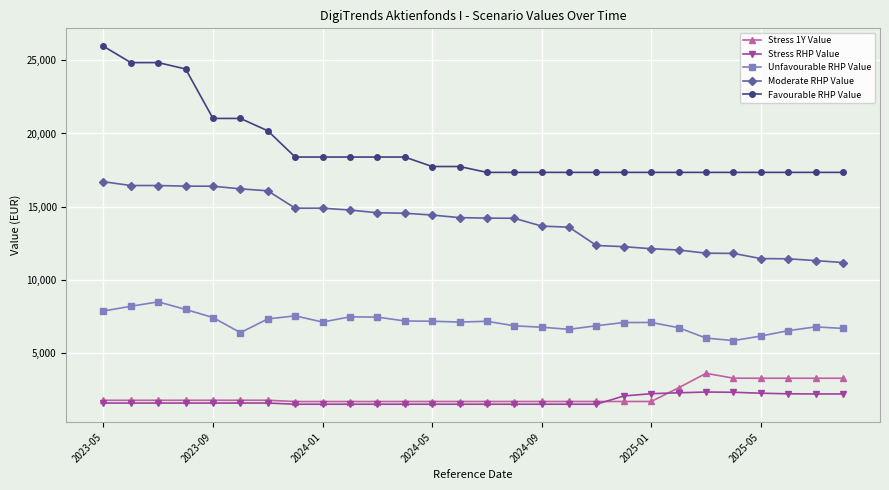

Which series has the widest spread of values?

Favourable RHP Value